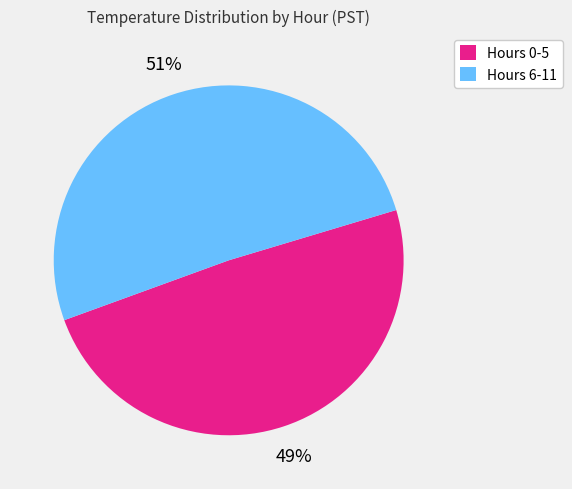

True or false: Hours 6-11 accounts for 51% of the total.

True